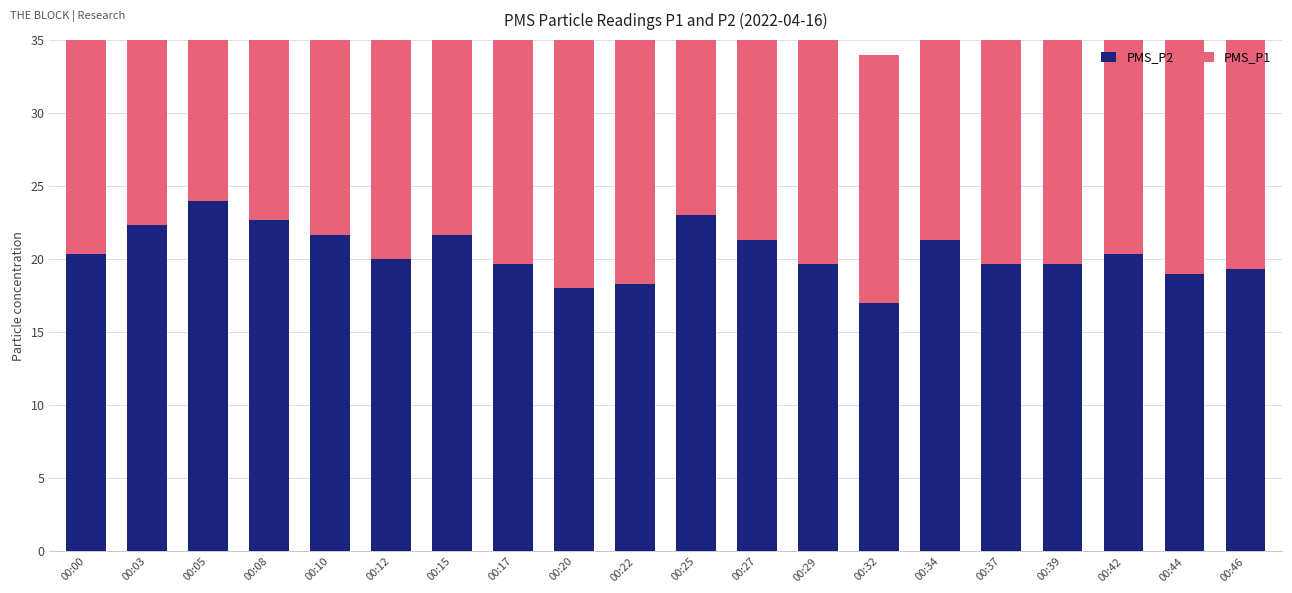

How many data points in PMS_P1 are less than 22?

8